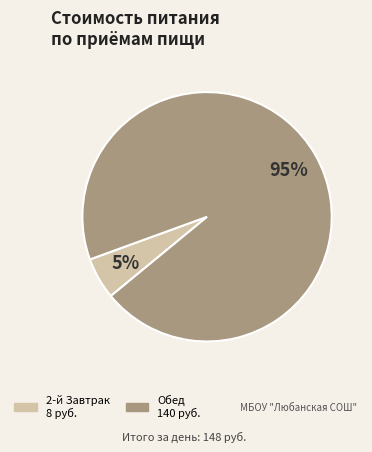

To the nearest percent, what is the average slice percentage?

50%